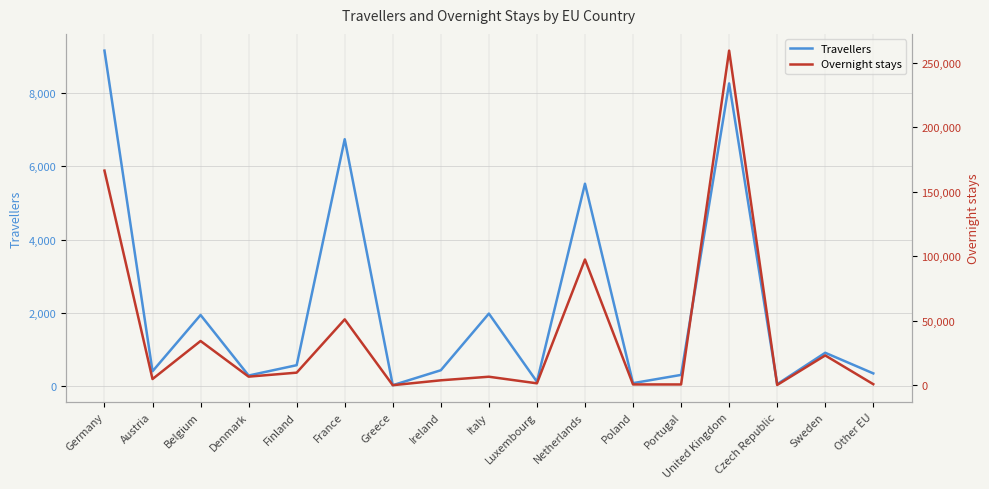

The value of Overnight stays at Czech Republic is 474. True or false?

False